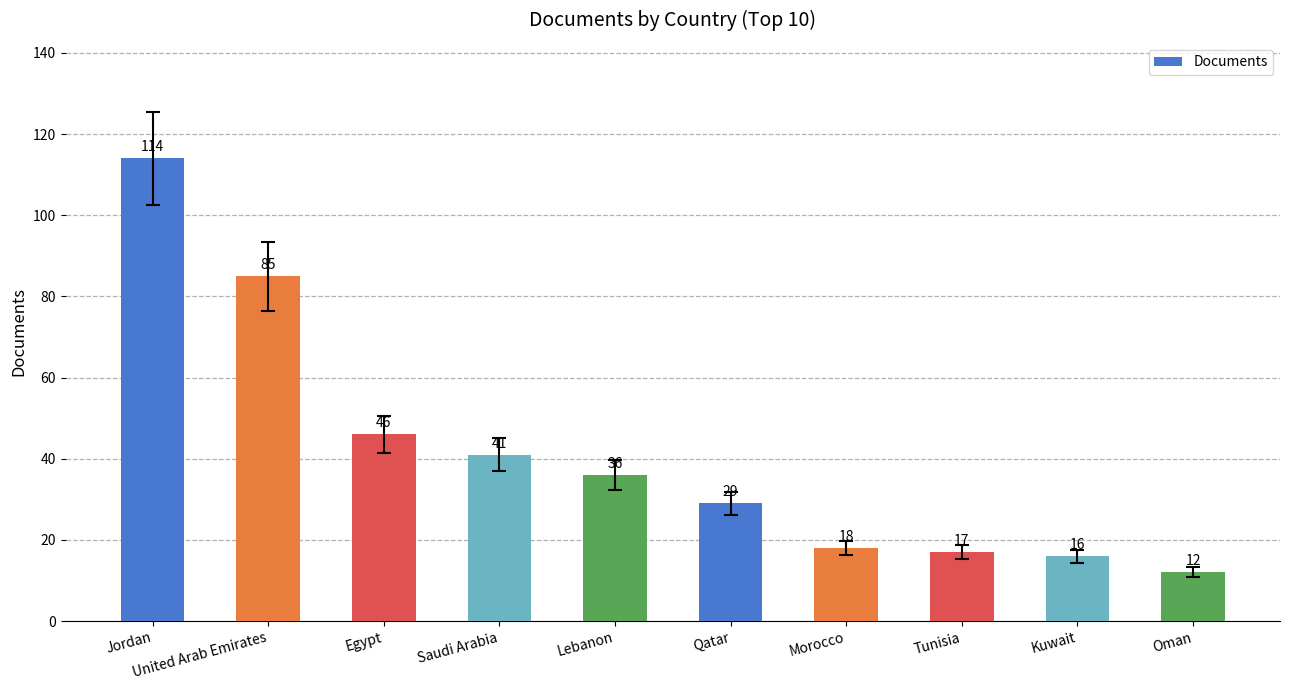

The value at Qatar is 43. True or false?

False